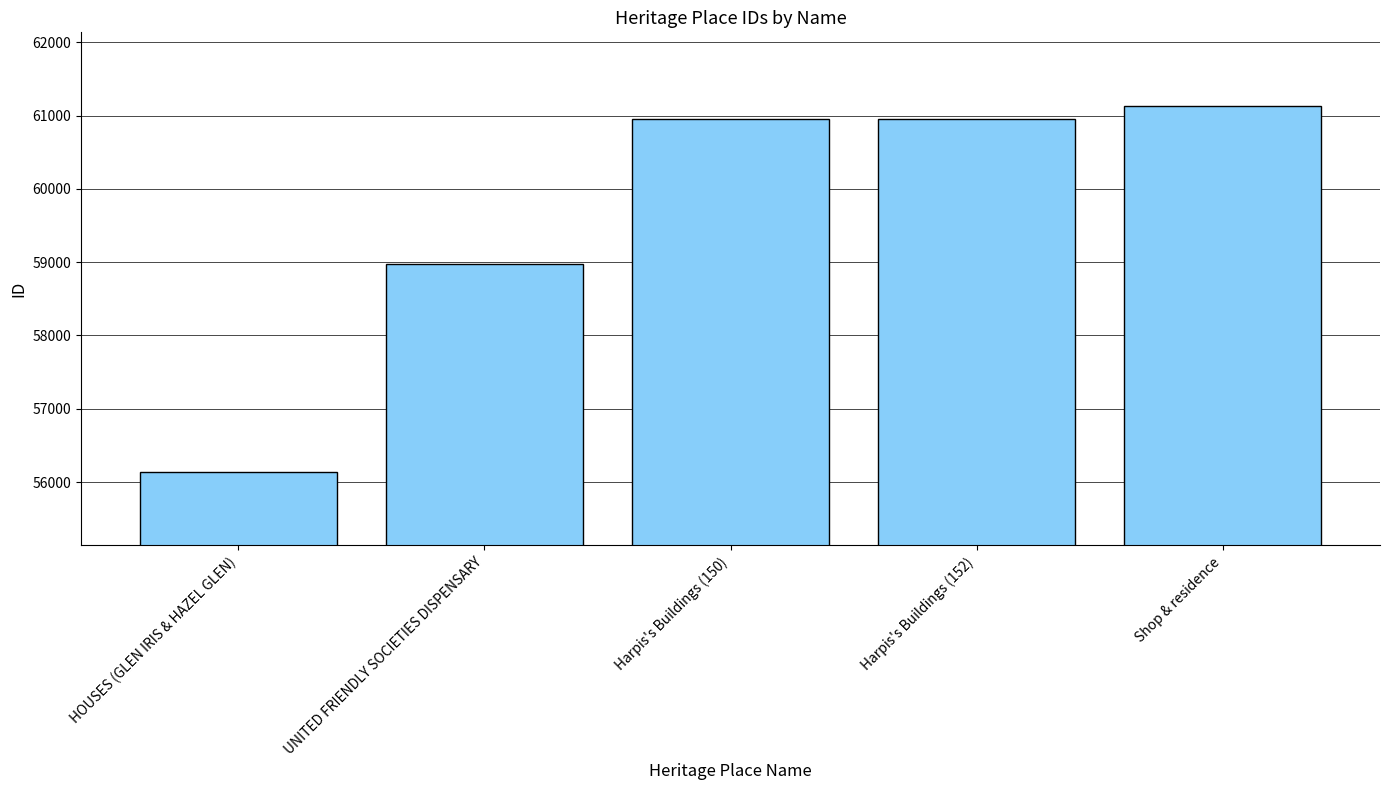

Which category has the lowest value across all series?

HOUSES (GLEN IRIS & HAZEL GLEN)